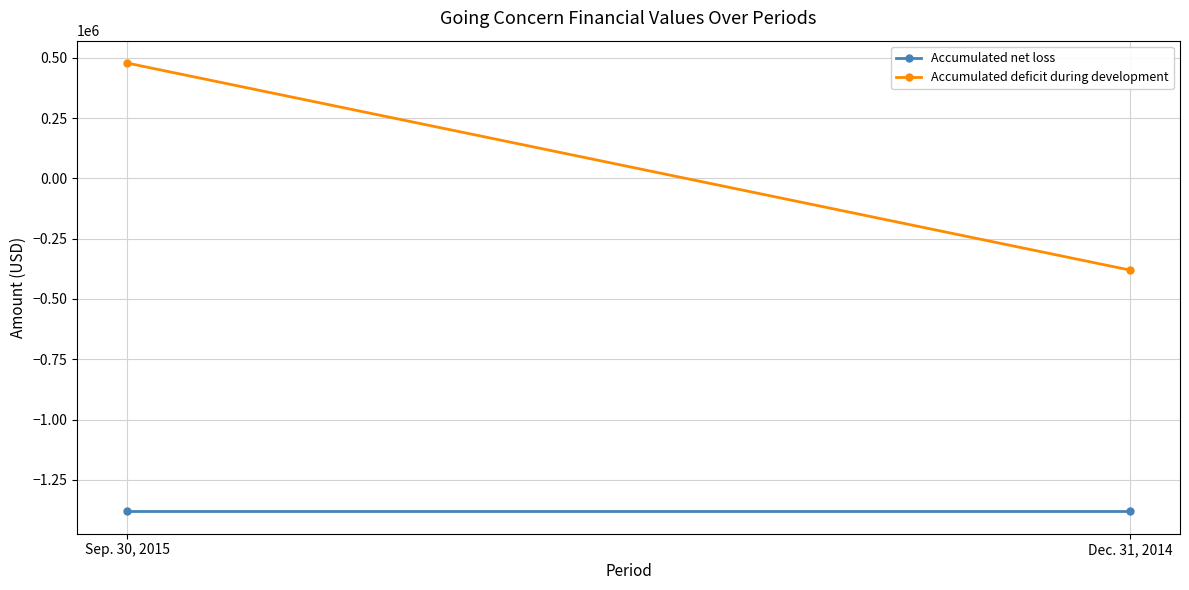

Is the value of Accumulated deficit during development at Dec. 31, 2014 greater than the value of Accumulated net loss at Sep. 30, 2015?

Yes